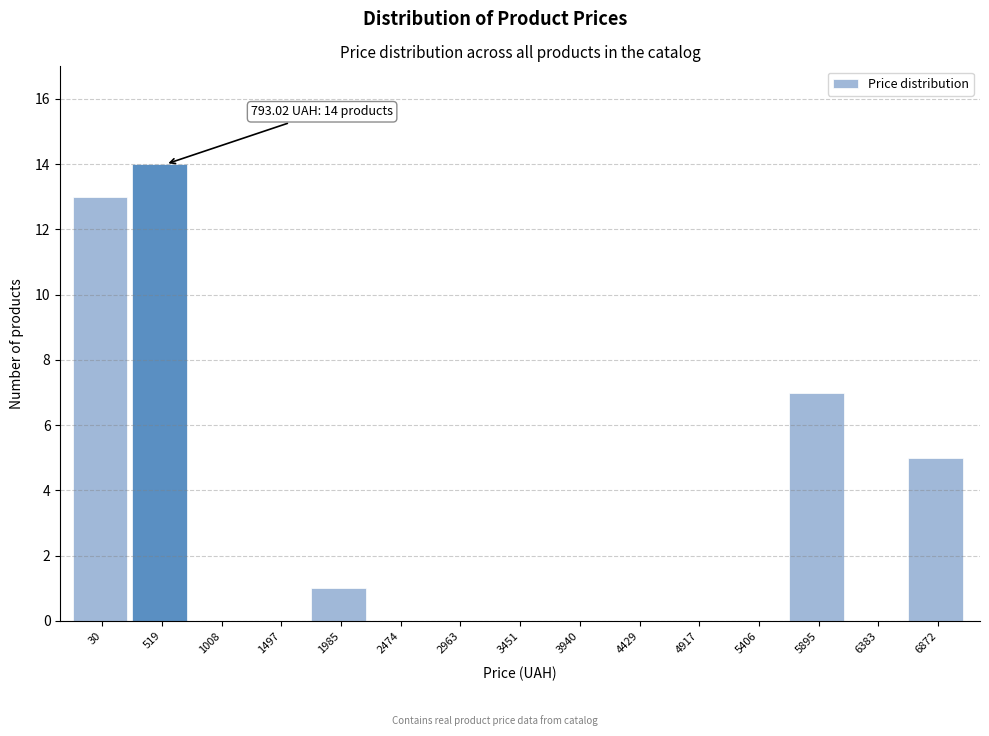

Reading left to right, what are all the values shown in this chart?

30=13	519=14	1008=0	1497=0	1985=1	2474=0	2963=0	3451=0	3940=0	4429=0	4917=0	5406=0	5895=7	6383=0	6872=5